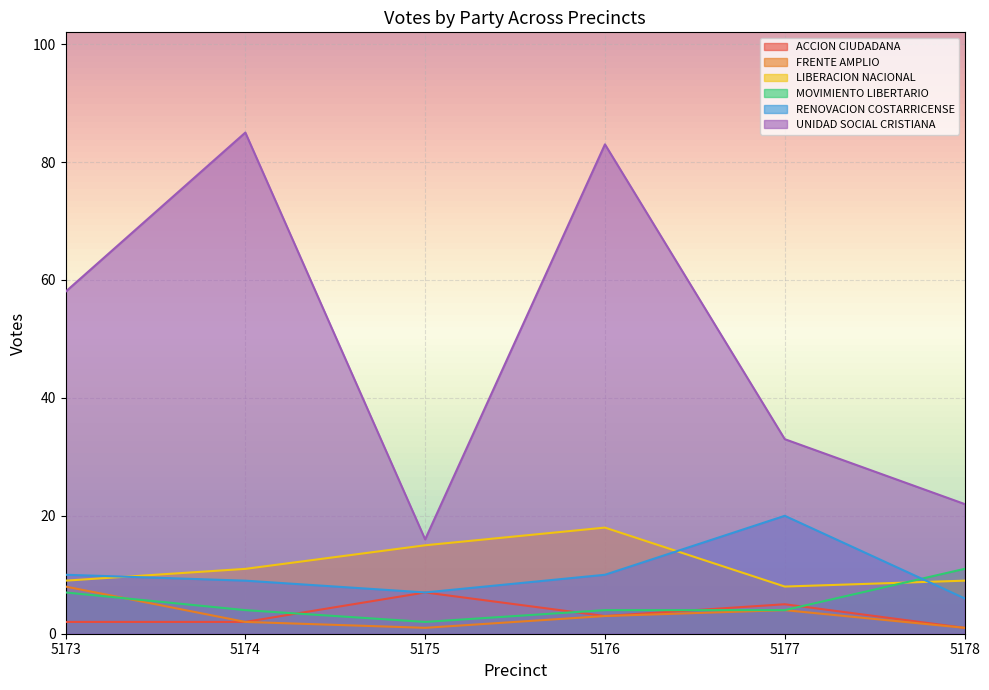

Which category has the lowest value across all series?

5178